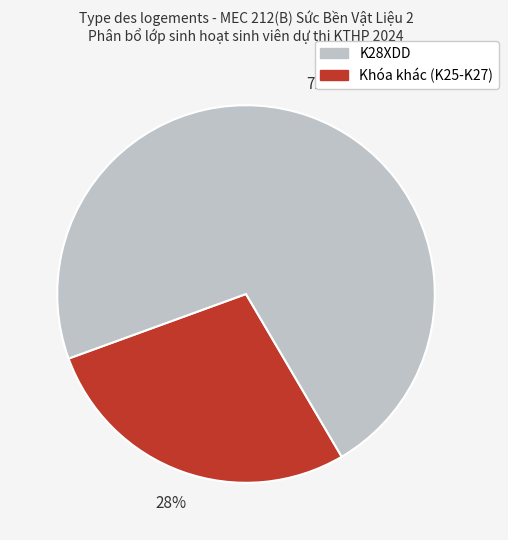

How many slices are in this pie chart?

2